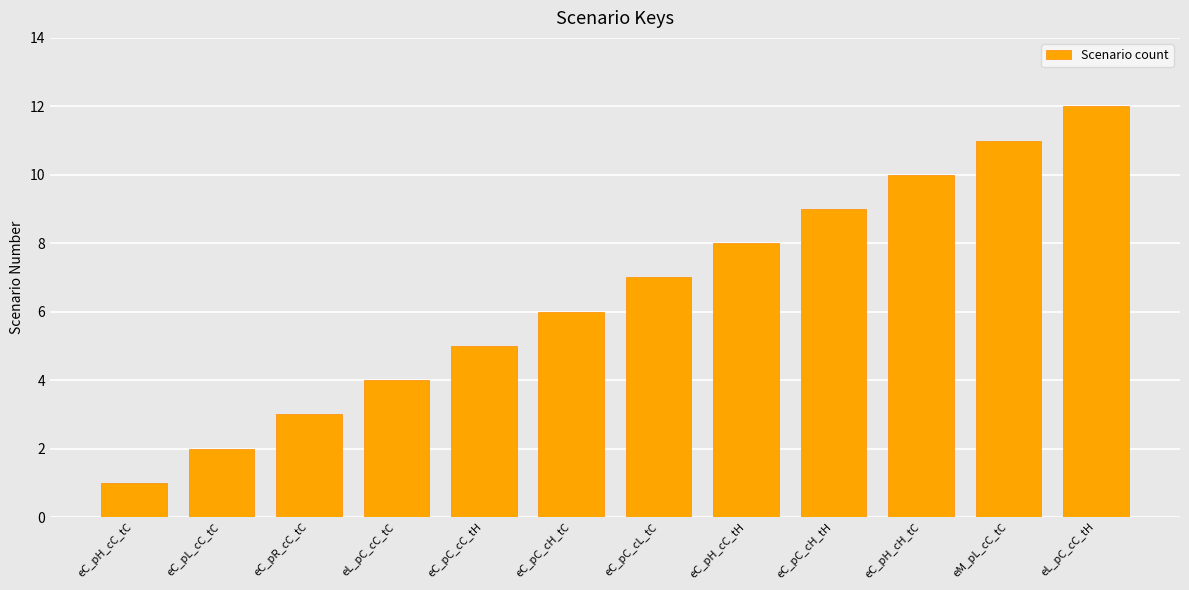

List the labels in order of value, smallest first.

eC_pH_cC_tC, eC_pL_cC_tC, eC_pR_cC_tC, eL_pC_cC_tC, eC_pC_cC_tH, eC_pC_cH_tC, eC_pC_cL_tC, eC_pH_cC_tH, eC_pC_cH_tH, eC_pH_cH_tC, eM_pL_cC_tC, eL_pC_cC_tH